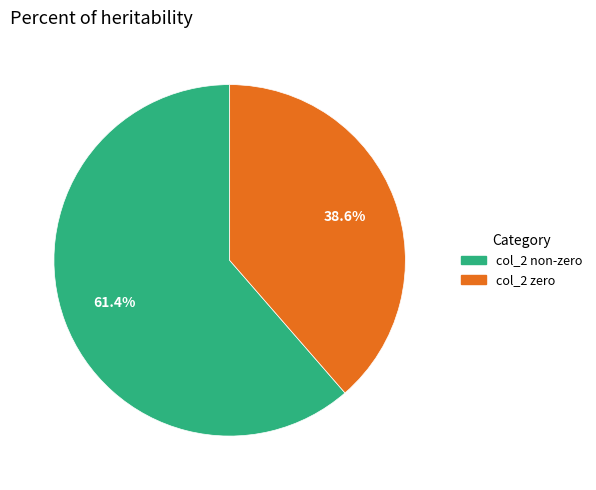

Is there any slice that represents more than half of the pie?

Yes